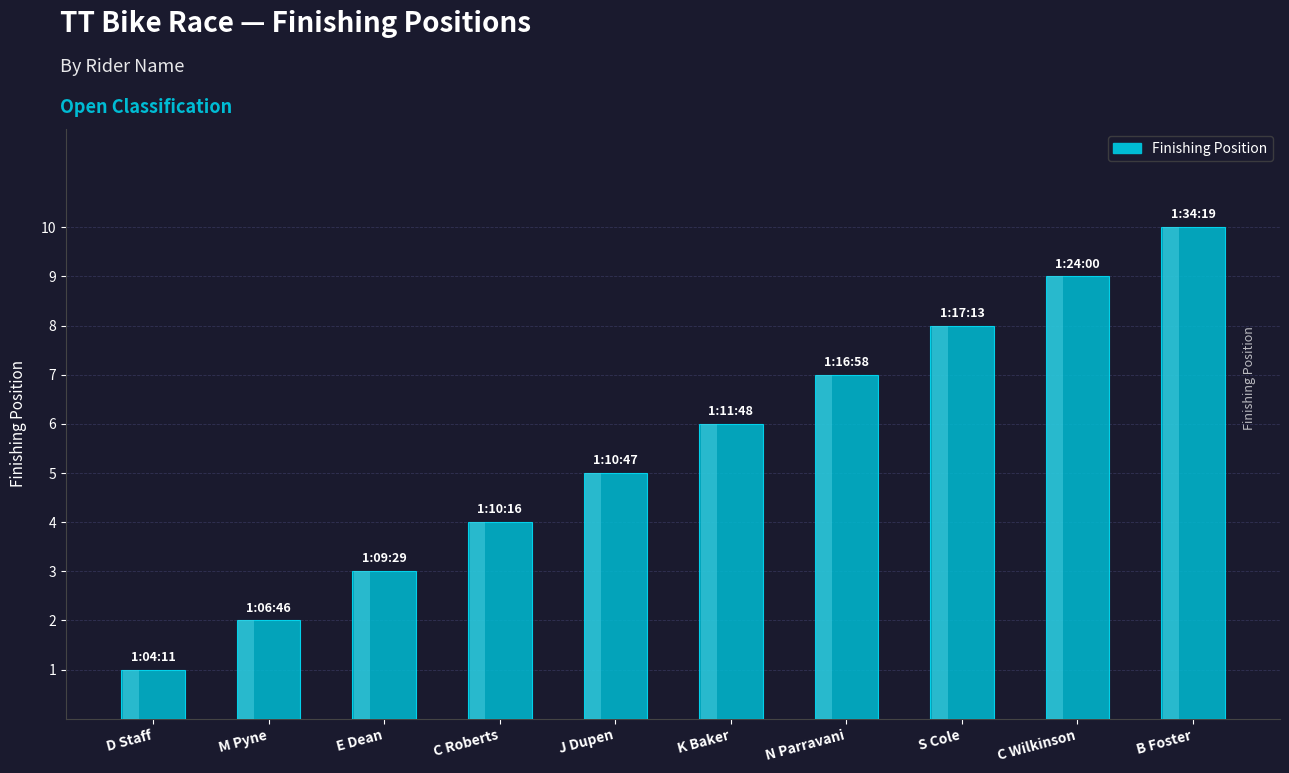

Reading left to right, transcribe all the data shown in this chart.

D Staff=1	M Pyne=2	E Dean=3	C Roberts=4	J Dupen=5	K Baker=6	N Parravani=7	S Cole=8	C Wilkinson=9	B Foster=10